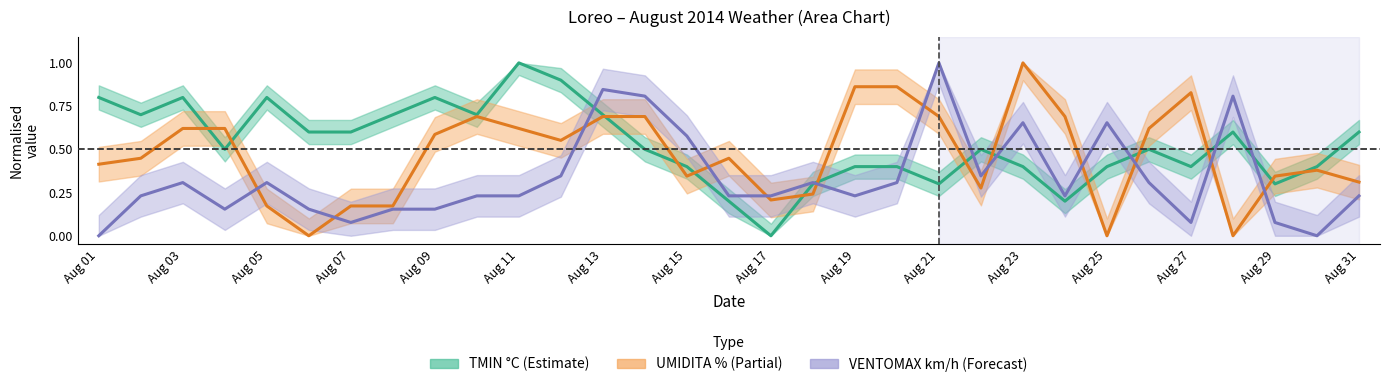

At which label is TMIN °C closest to 0?

Aug 17